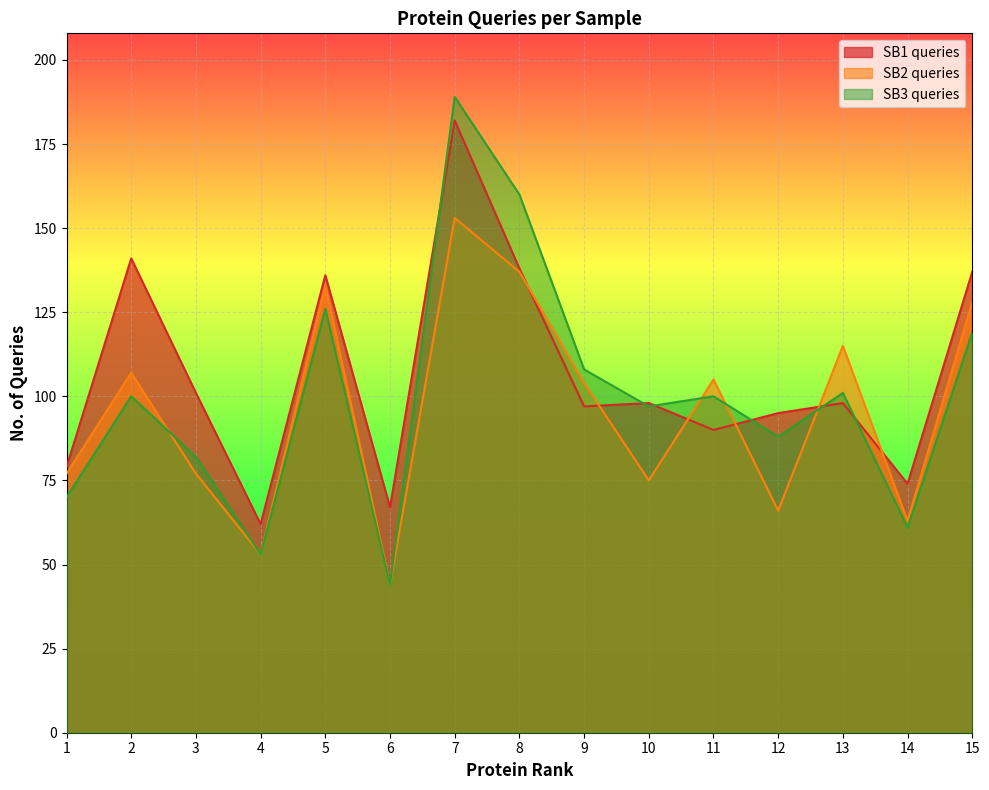

What is the difference between the SB1 queries values at 13 and 6?

31